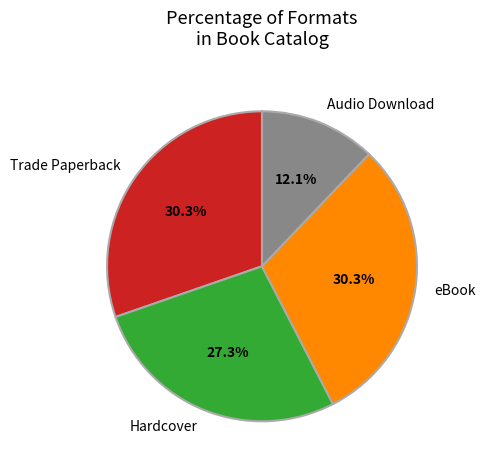

Does eBook account for over 50% of the chart?

No